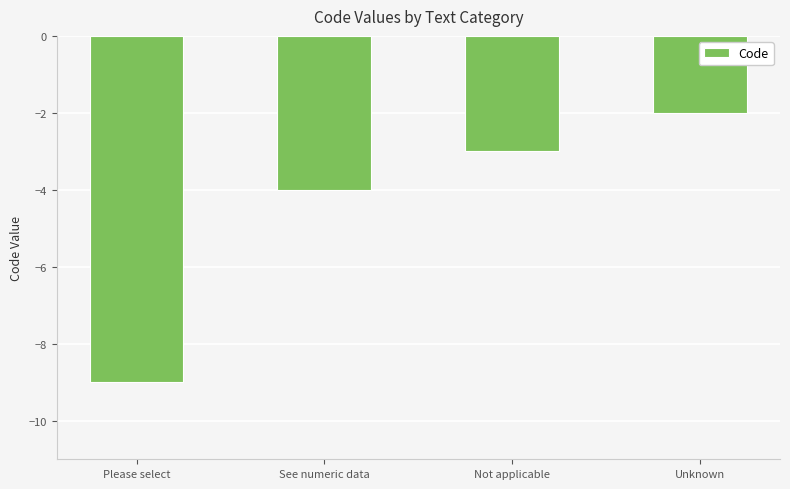

At which label is the value closest to -5?

See numeric data